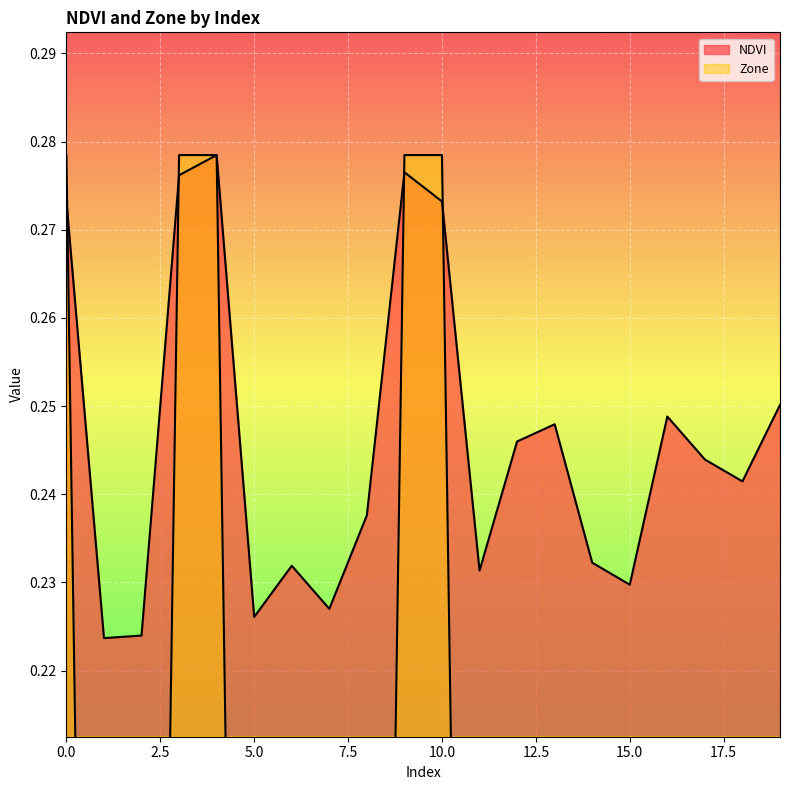

Which series has the widest spread of values?

Zone